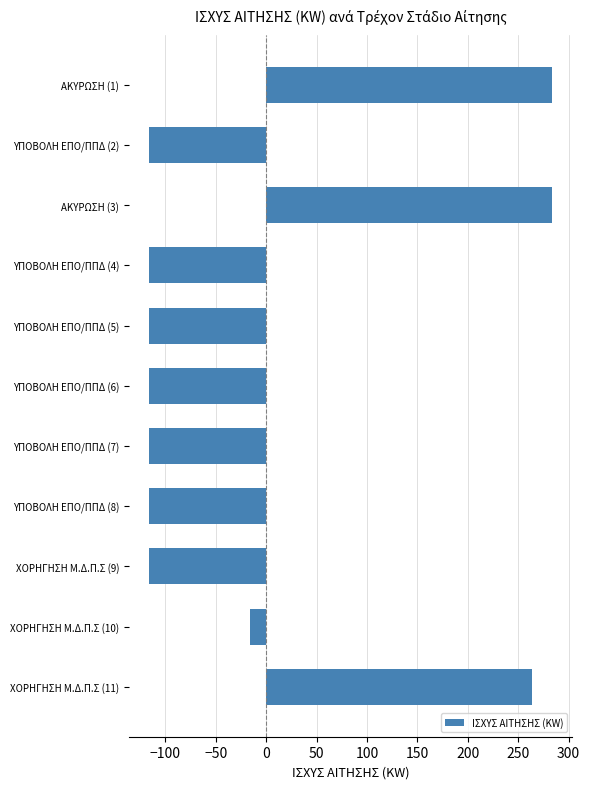

What is the difference between the maximum and minimum values?

400.0